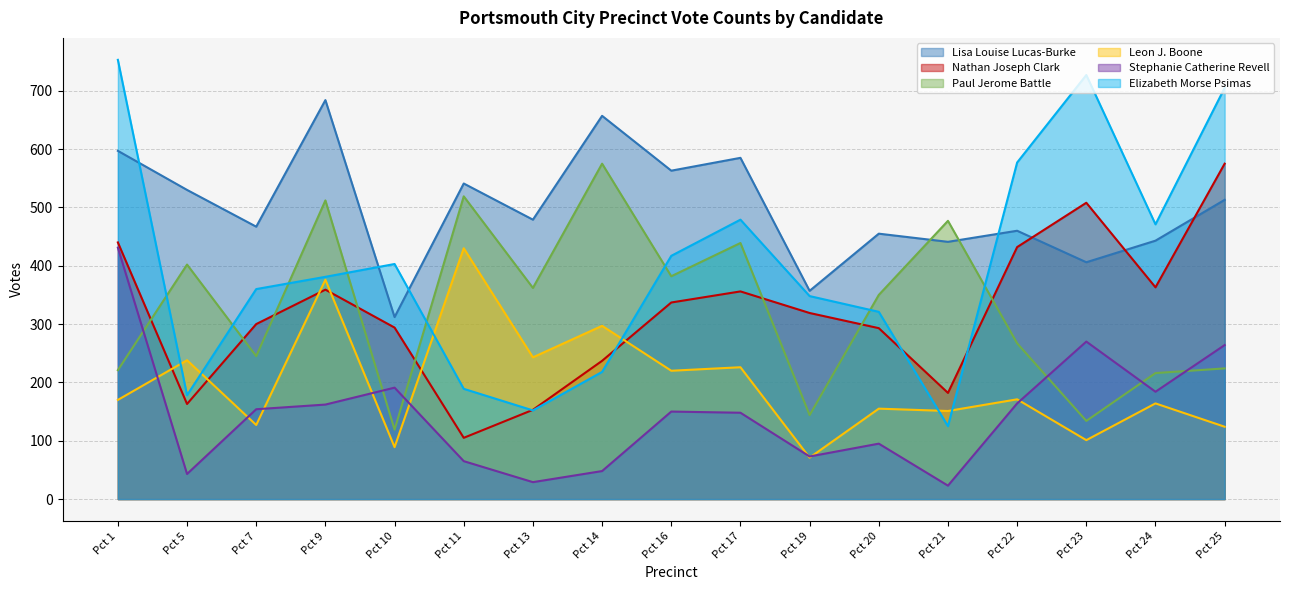

Is the value of Nathan Joseph Clark at Pct 16 greater than the value of Stephanie Catherine Revell at Pct 20?

Yes